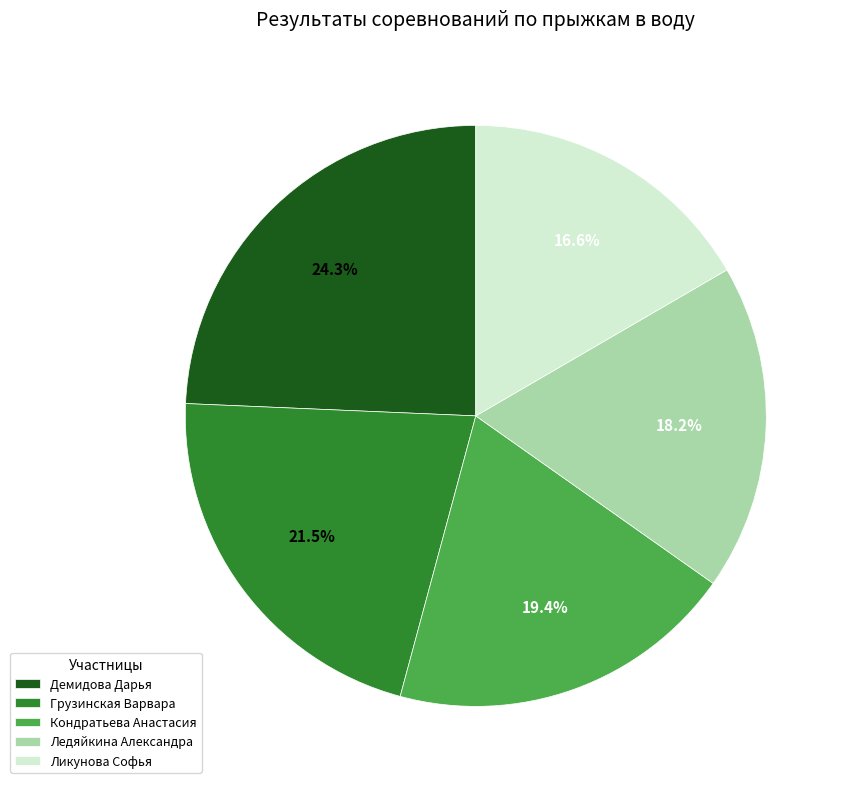

What percentage is the Кондратьева Анастасия slice, to the nearest percent?

19%